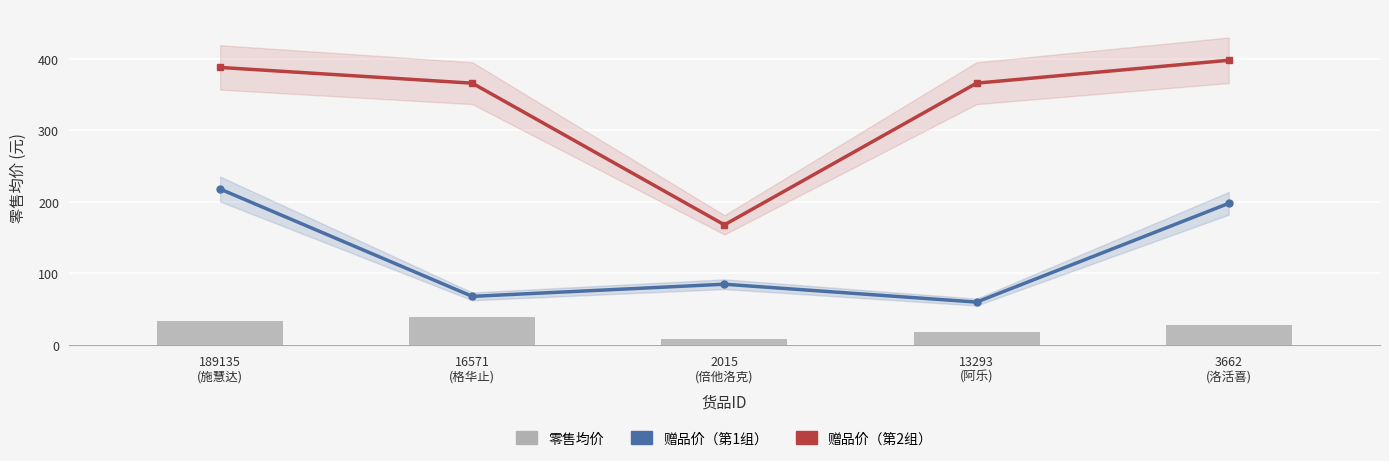

At which category does the chart reach its minimum across all series?

2015
(倍他洛克)